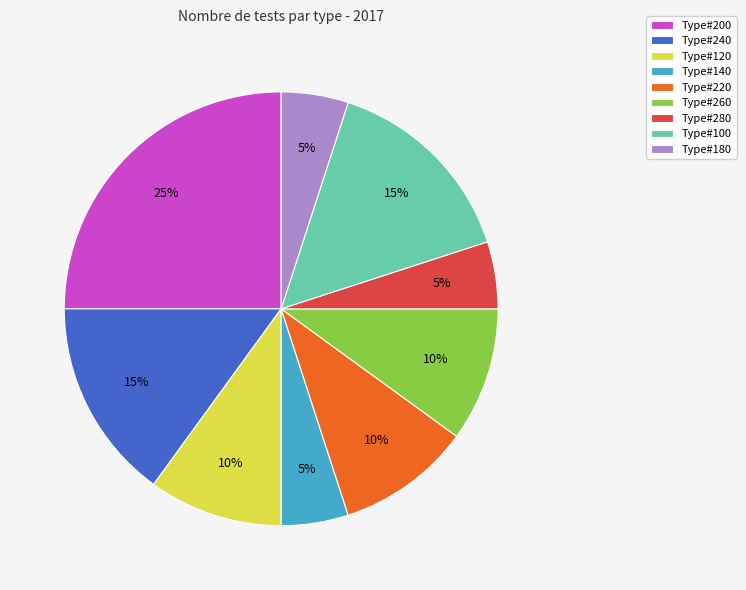

To the nearest percent, what is the average slice percentage?

11%